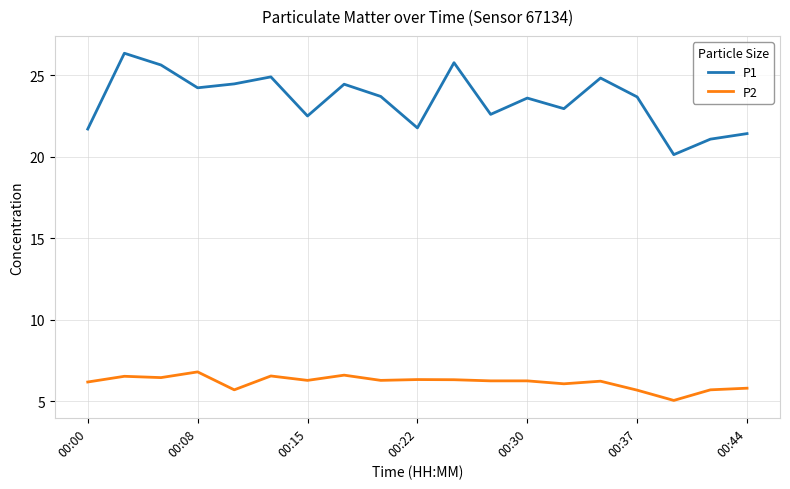

How many lines are shown in the chart?

2